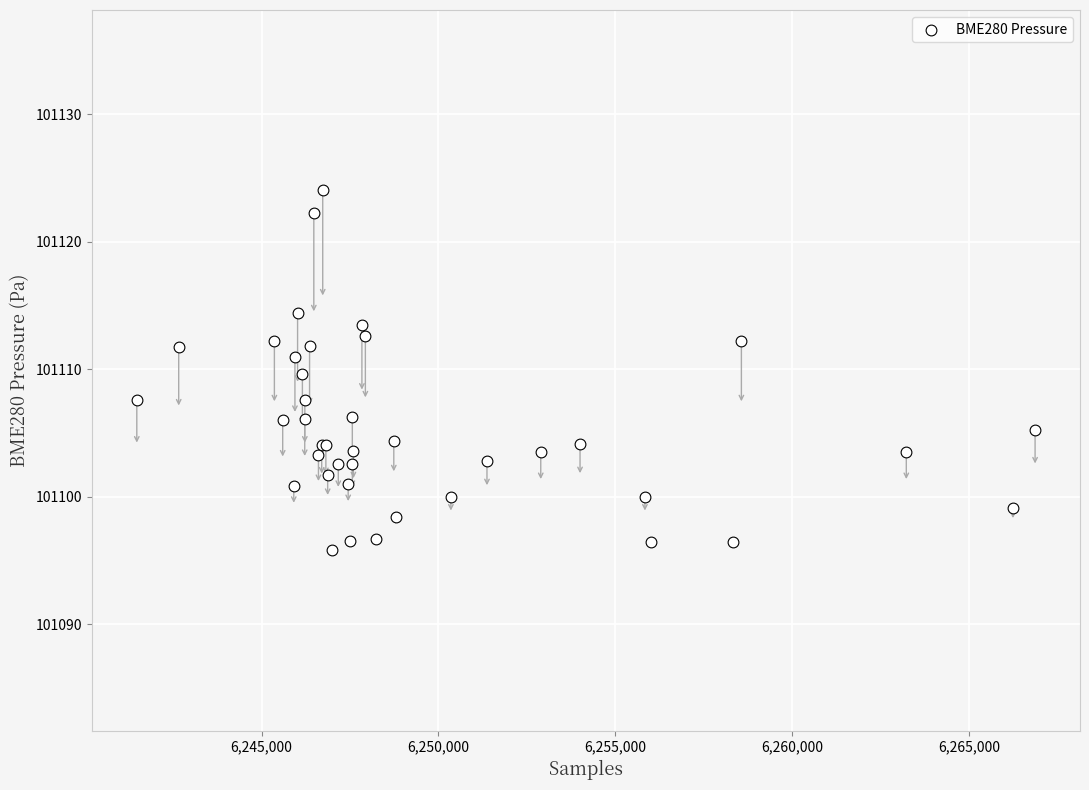

What Y value in the scatter plot is closest to 101109?

101109.6